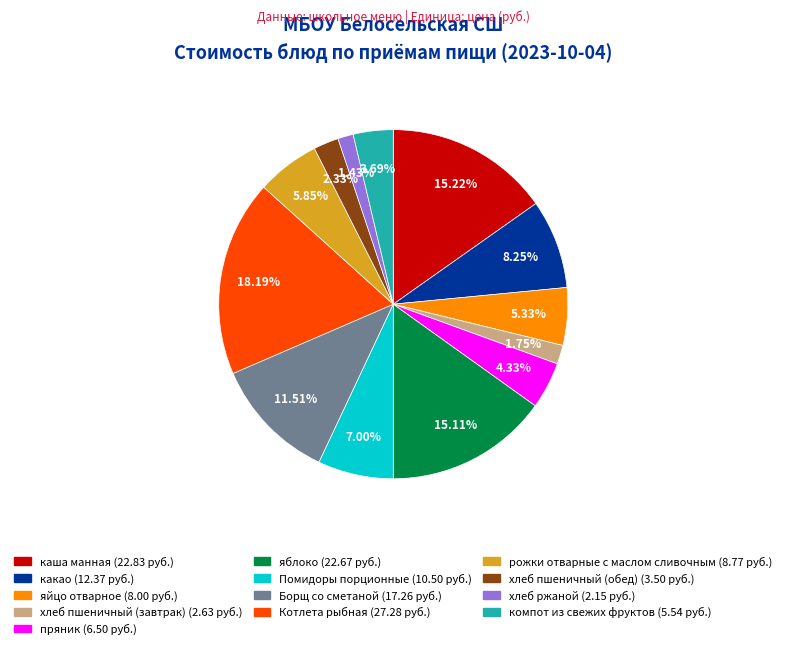

To the nearest percent, what percentage of the pie is яблоко?

15%